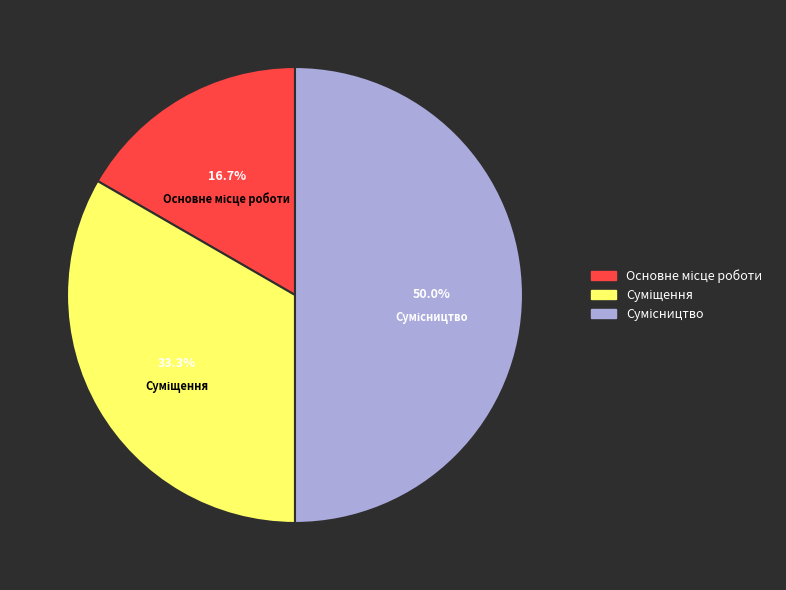

The Основне місце роботи slice represents 17% of the pie. True or false?

True